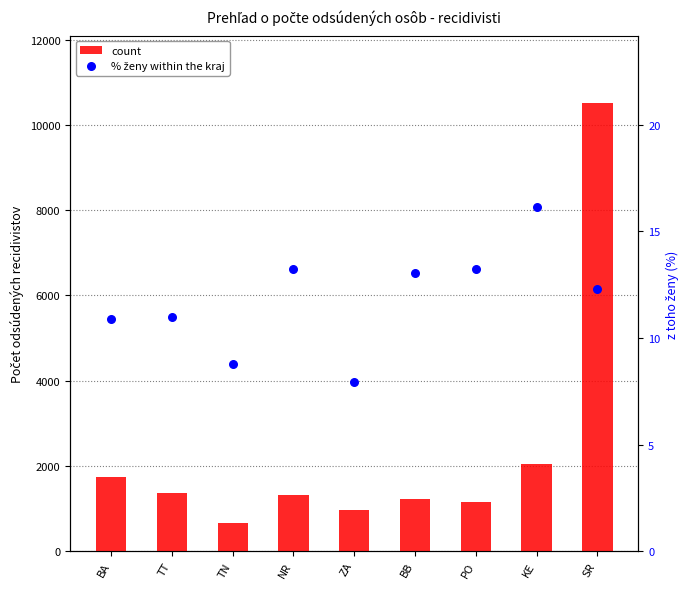

Is the value of % ženy within the kraj at NR greater than the value of count at ZA?

No